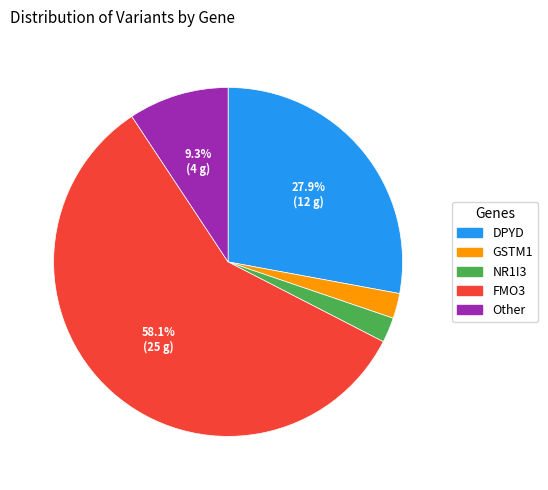

To the nearest percent, what is the combined percentage of NR1I3 and GSTM1?

5%